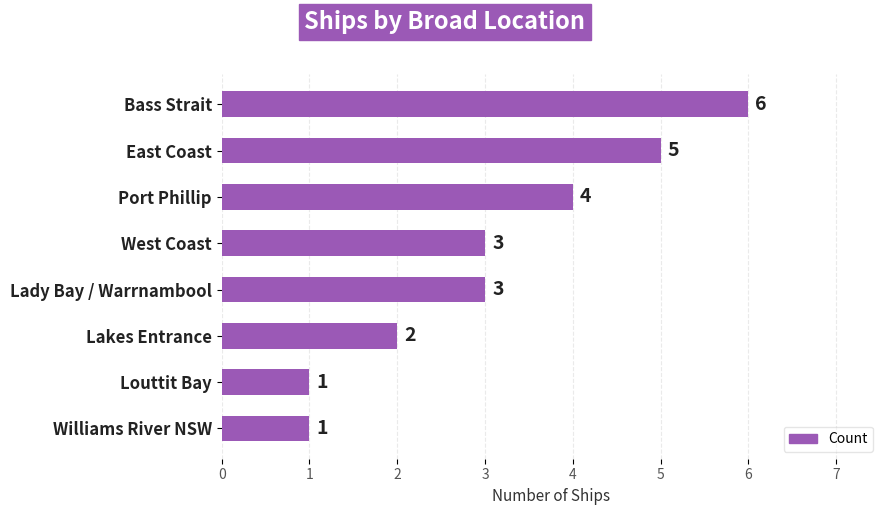

True or false: the data shows 3 at West Coast.

True